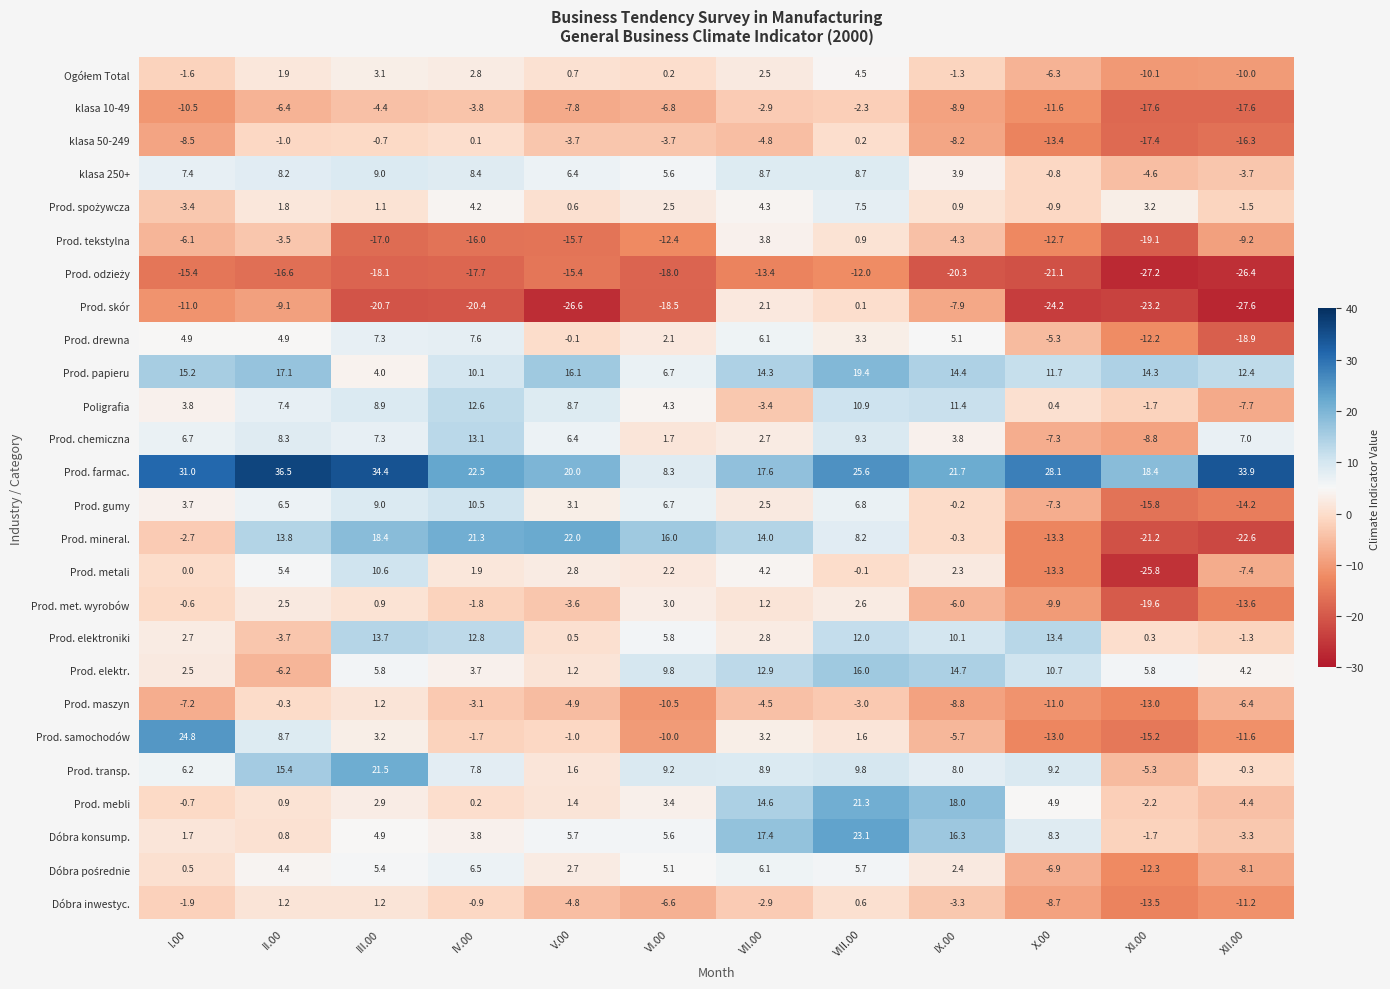

How many negative values does the klasa 250+ series have?

3